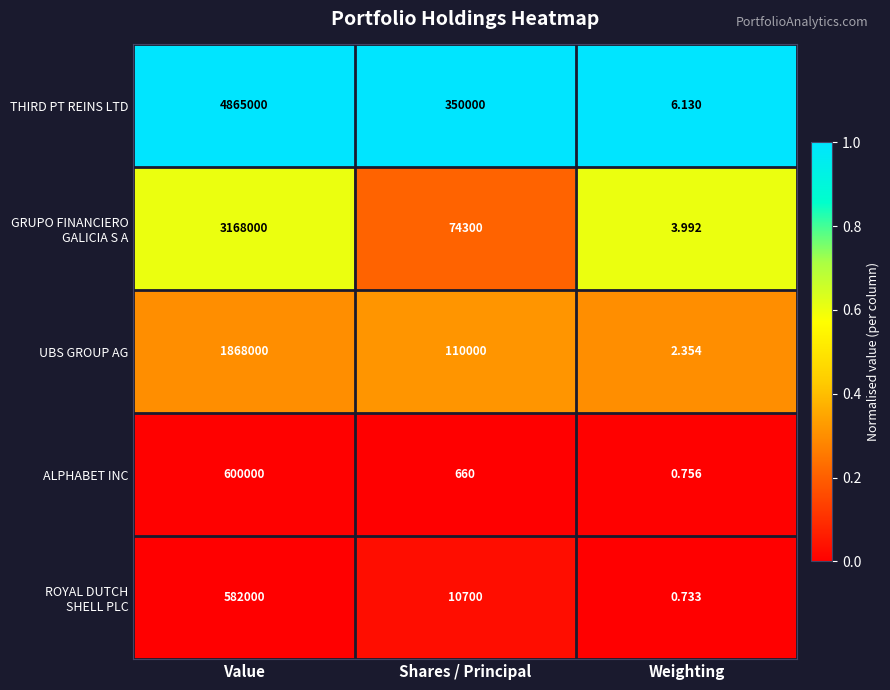

At which category is the sum across all series the highest?

Value